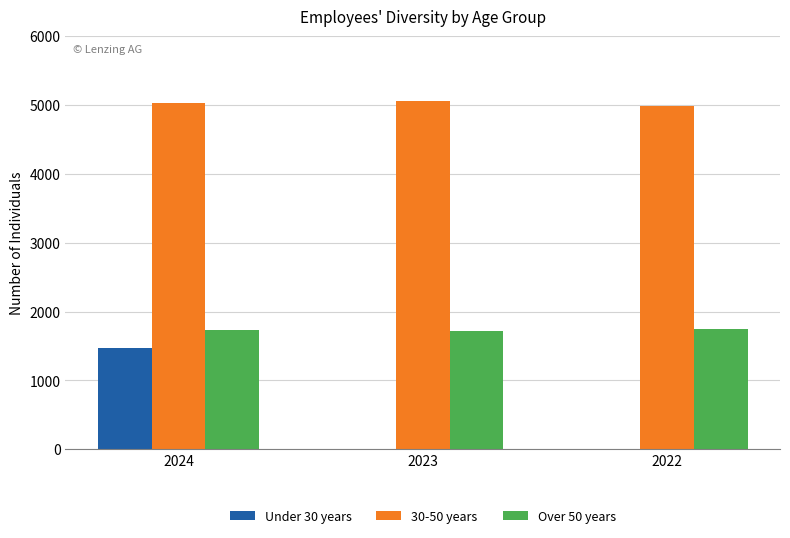

Count the number of data series in this chart.

3